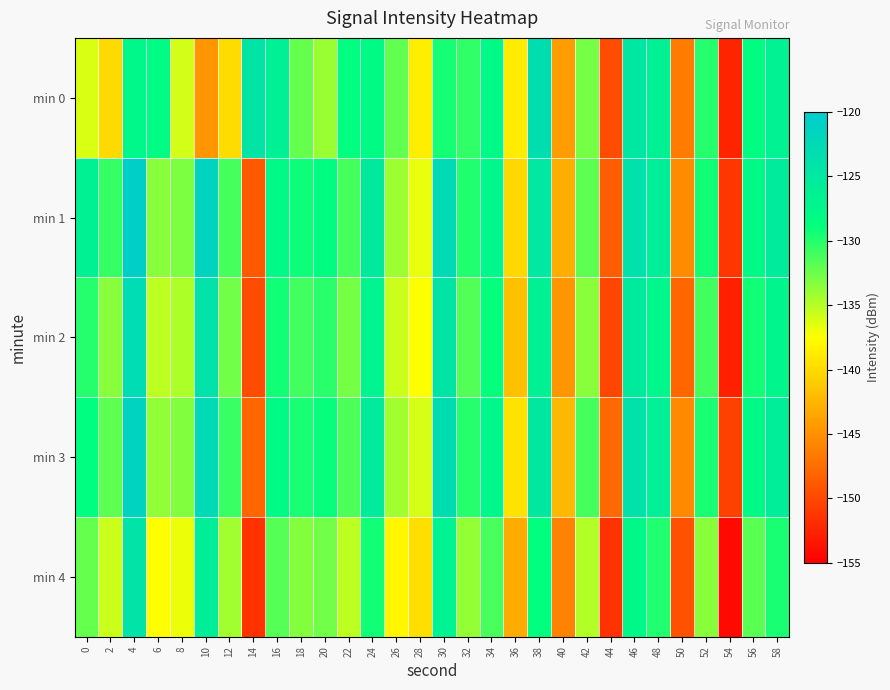

Reading left to right, list all the values displayed in this chart.

min 0: 0=-136.2	2=-140.0	4=-127.6	6=-128.3	8=-135.9	10=-144.7	12=-139.9	14=-124.4	16=-126.2	18=-132.3	20=-134.0	22=-128.6	24=-128.1	26=-132.1	28=-138.7	30=-129.5	32=-130.5	34=-127.9	36=-138.8	38=-123.2	40=-144.3	42=-132.7	44=-149.8	46=-124.7	48=-126.4	50=-146.5	52=-130.1	54=-152.5	56=-128.6	58=-126.6
min 1: 0=-126.5	2=-130.7	4=-120.6	6=-133.5	8=-133.1	10=-121.5	12=-131.2	14=-148.7	16=-127.9	18=-129.2	20=-128.5	22=-131.2	24=-125.3	26=-134.1	28=-136.8	30=-122.7	32=-129.9	34=-127.4	36=-140.2	38=-124.8	40=-143.1	42=-131.9	44=-148.5	46=-123.7	48=-125.9	50=-145.3	52=-129.4	54=-151.2	56=-127.8	58=-125.6
min 2: 0=-130.1	2=-133.4	4=-122.8	6=-135.2	8=-134.7	10=-123.9	12=-132.6	14=-149.8	16=-129.3	18=-131.0	20=-130.2	22=-132.8	24=-126.9	26=-135.7	28=-137.4	30=-124.3	32=-131.5	34=-128.9	36=-141.8	38=-126.4	40=-144.7	42=-133.5	44=-150.1	46=-125.3	48=-127.5	50=-147.9	52=-131.0	54=-152.8	56=-129.4	58=-127.2
min 3: 0=-128.7	2=-131.9	4=-121.4	6=-133.8	8=-133.2	10=-122.5	12=-130.7	14=-147.9	16=-128.0	18=-129.6	20=-128.9	22=-131.4	24=-125.5	26=-134.3	28=-136.0	30=-122.9	32=-130.1	34=-127.5	36=-139.4	38=-125.0	40=-142.3	42=-131.1	44=-147.7	46=-123.9	48=-126.1	50=-145.5	52=-129.6	54=-150.4	56=-128.0	58=-125.8
min 4: 0=-132.3	2=-135.6	4=-124.2	6=-137.6	8=-136.9	10=-125.9	12=-134.3	14=-151.5	16=-131.7	18=-133.3	20=-132.6	22=-135.2	24=-129.3	26=-138.1	28=-139.8	30=-126.7	32=-133.9	34=-131.3	36=-143.2	38=-128.8	40=-146.1	42=-134.9	44=-151.5	46=-127.7	48=-129.9	50=-149.3	52=-133.4	54=-154.2	56=-131.8	58=-129.6